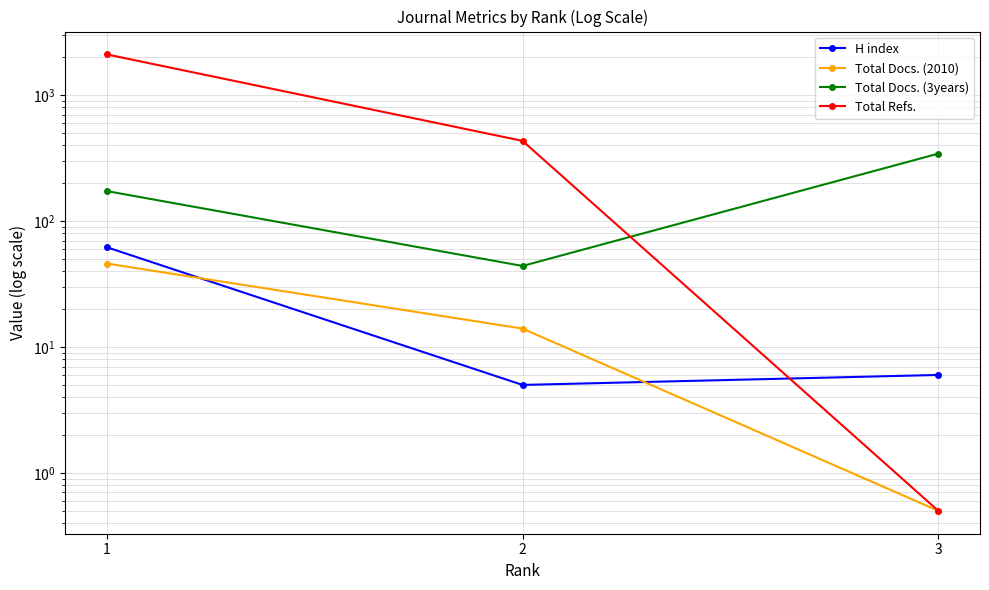

Between 1 and 3, which series saw the biggest shift?

Total Refs.